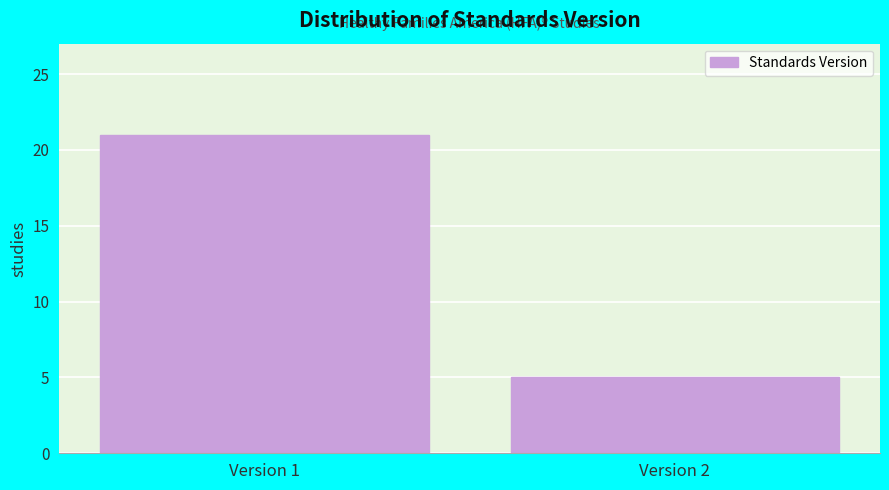

Reading left to right, list all the values displayed in this chart.

Version 1=21	Version 2=5